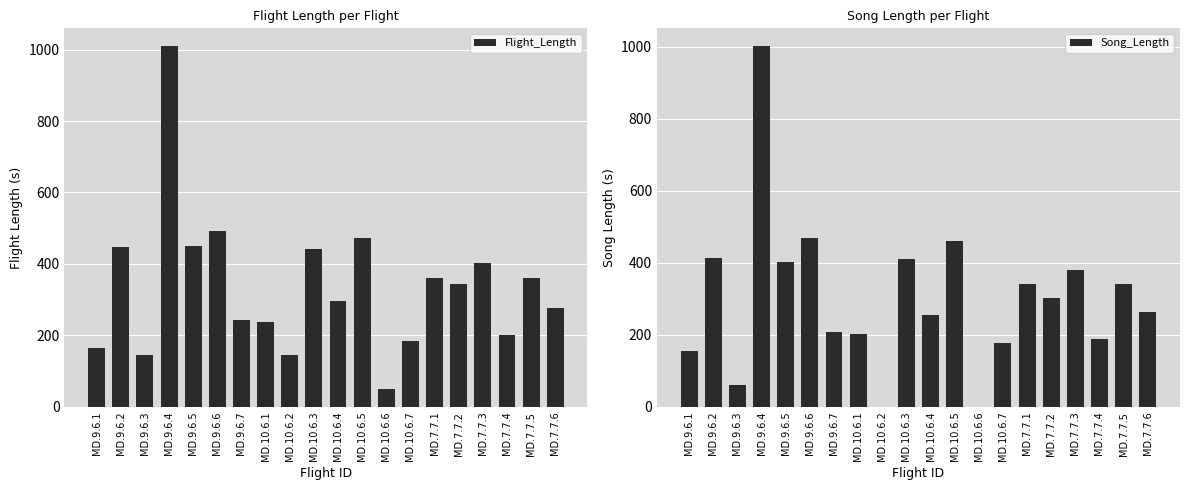

Reading left to right, list all the values displayed in this chart.

Flight_Length: MD.9.6.1=164	MD.9.6.2=448	MD.9.6.3=144	MD.9.6.4=1009	MD.9.6.5=451	MD.9.6.6=493	MD.9.6.7=242	MD.10.6.1=238	MD.10.6.2=146	MD.10.6.3=441	MD.10.6.4=297	MD.10.6.5=473	MD.10.6.6=49	MD.10.6.7=185	MD.7.7.1=361	MD.7.7.2=345	MD.7.7.3=403	MD.7.7.4=202	MD.7.7.5=362	MD.7.7.6=277
Song_Length: MD.9.6.1=154	MD.9.6.2=412	MD.9.6.3=61	MD.9.6.4=1001	MD.9.6.5=402	MD.9.6.6=468	MD.9.6.7=209	MD.10.6.1=201	MD.10.6.2=0	MD.10.6.3=411	MD.10.6.4=256	MD.10.6.5=461	MD.10.6.6=0	MD.10.6.7=178	MD.7.7.1=340	MD.7.7.2=302	MD.7.7.3=381	MD.7.7.4=189	MD.7.7.5=342	MD.7.7.6=262